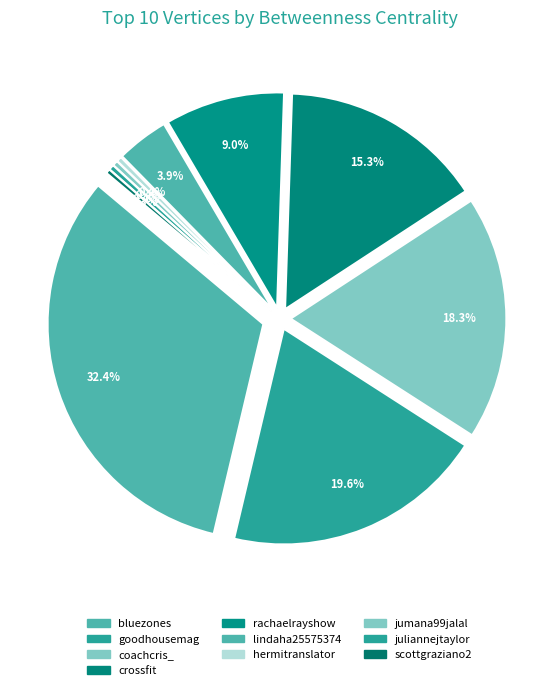

To the nearest percent, what portion does crossfit represent?

15%